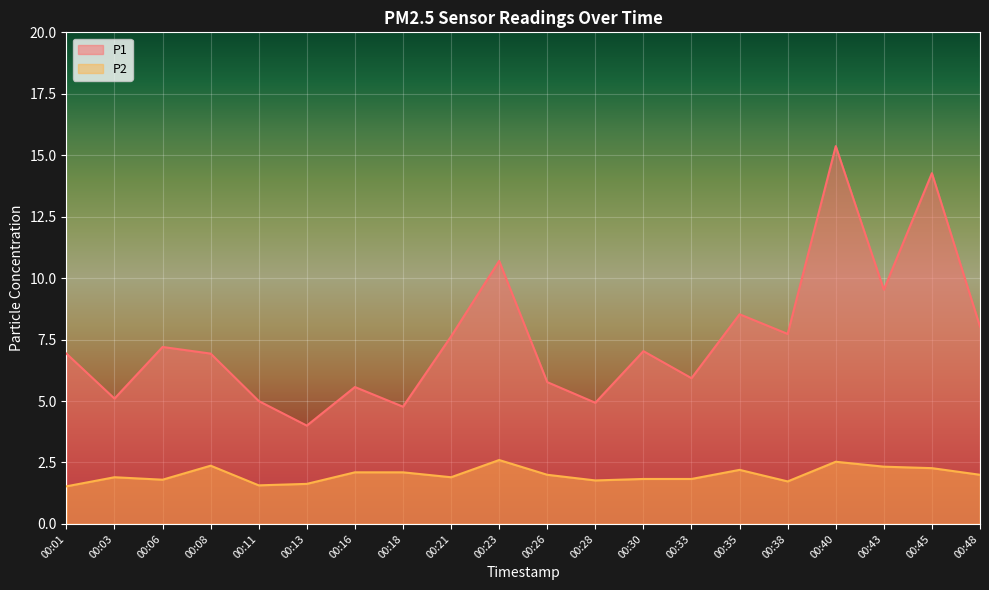

Which has a higher value, 00:35 or 00:33?

00:35